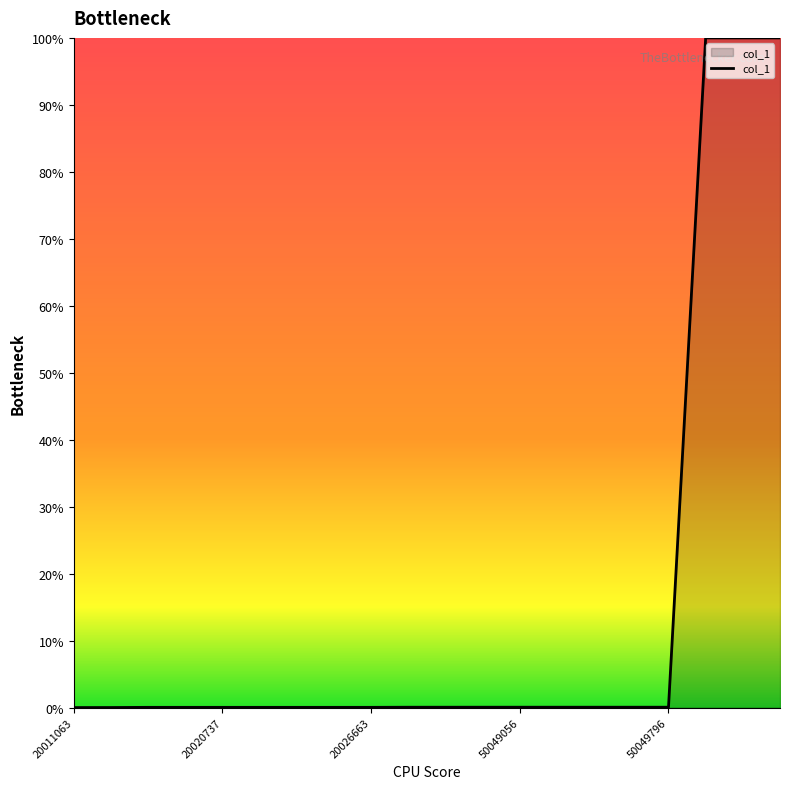

What is the maximum value shown in the chart?

100.0